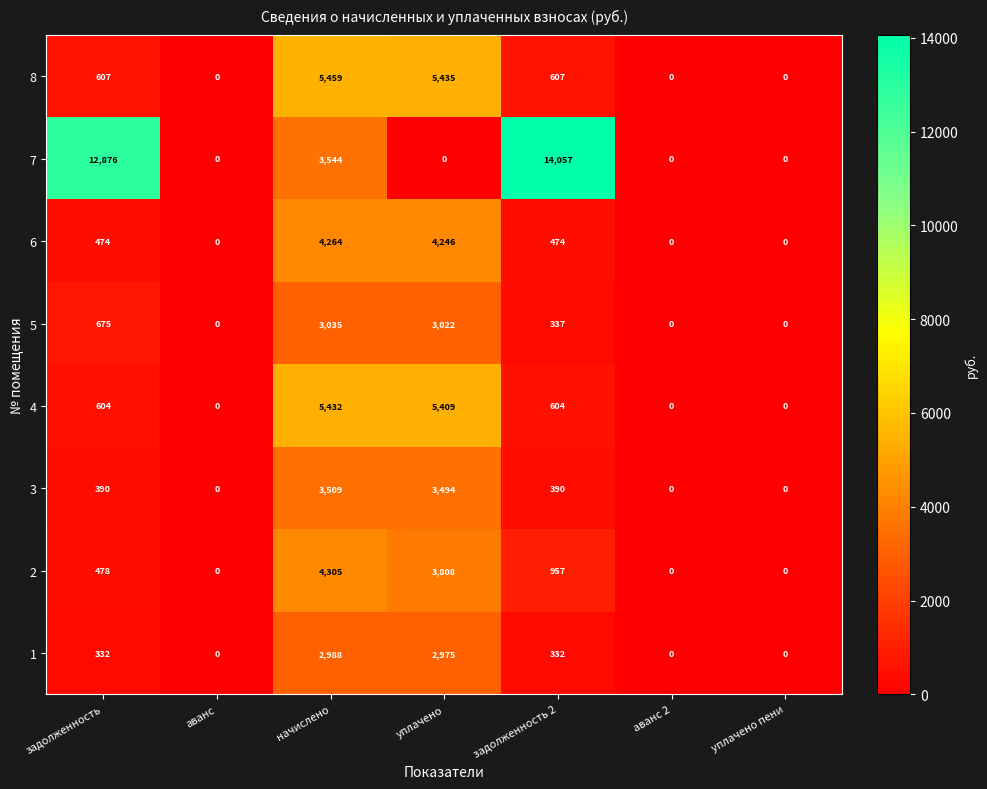

At which category is the sum across all series the highest?

начислено